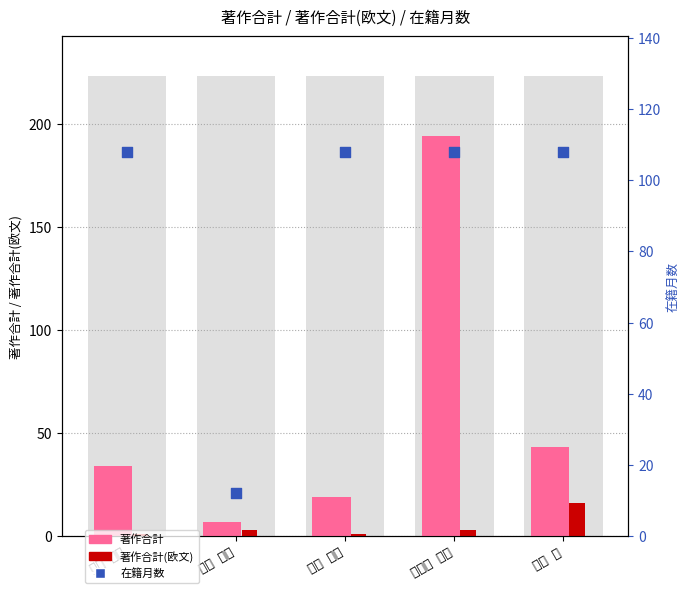

What are all the series names shown in the legend?

著作合計, 著作合計(欧文), 在籍月数